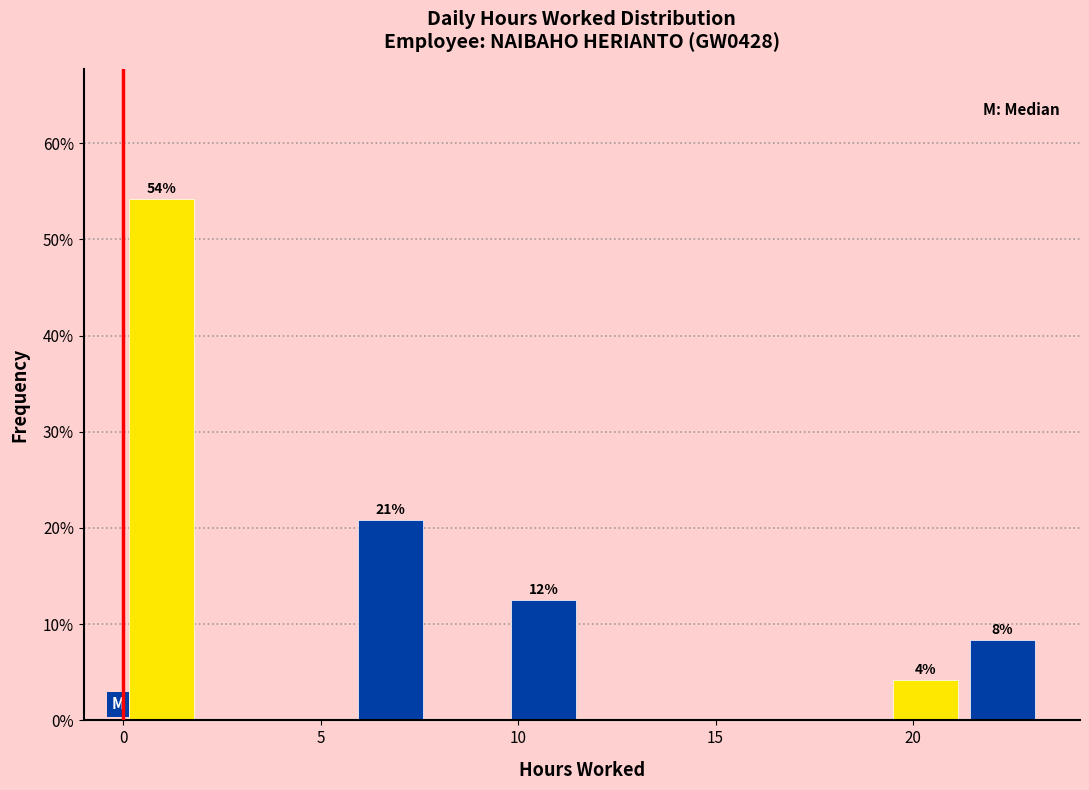

Around what value on the x-axis is the tallest bar? Give the approximate position of its centre, as read against the axis.

1.0